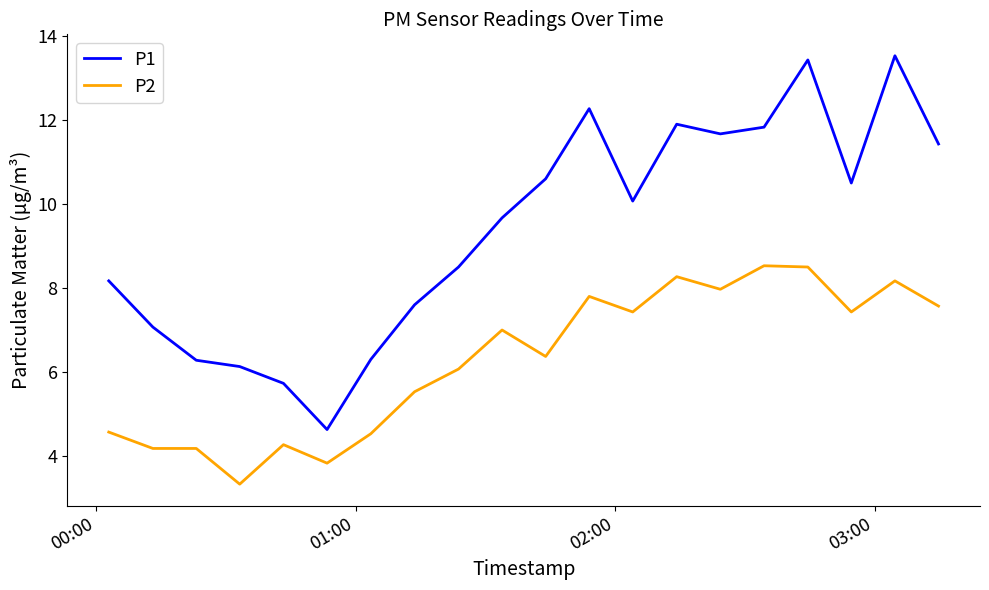

Count the number of categories in the chart.

20